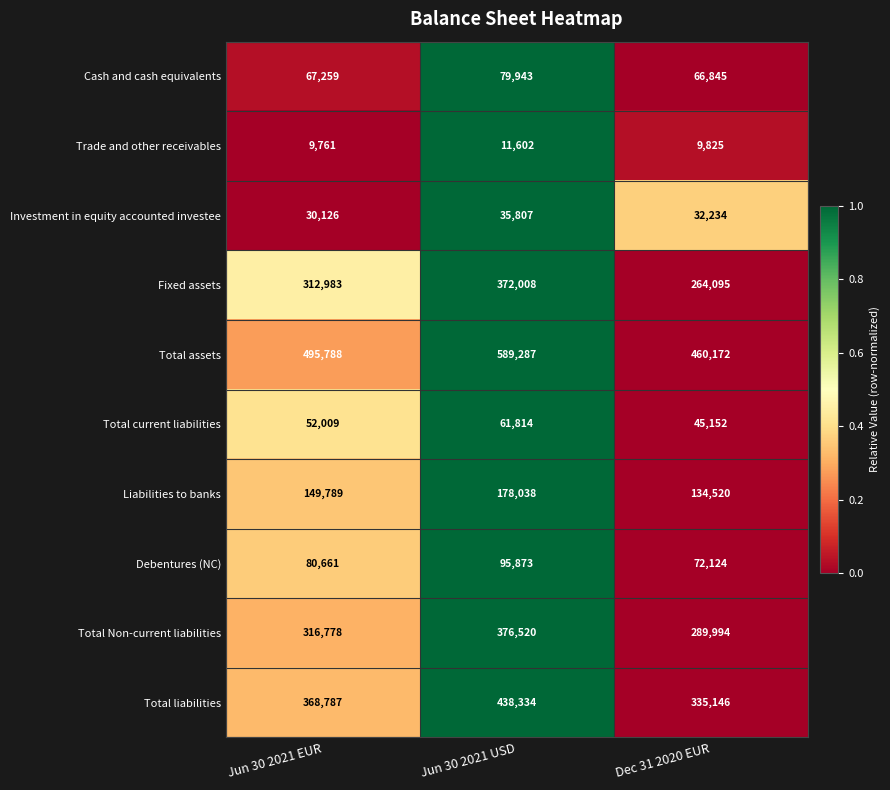

Which series has the widest spread of values?

Total assets